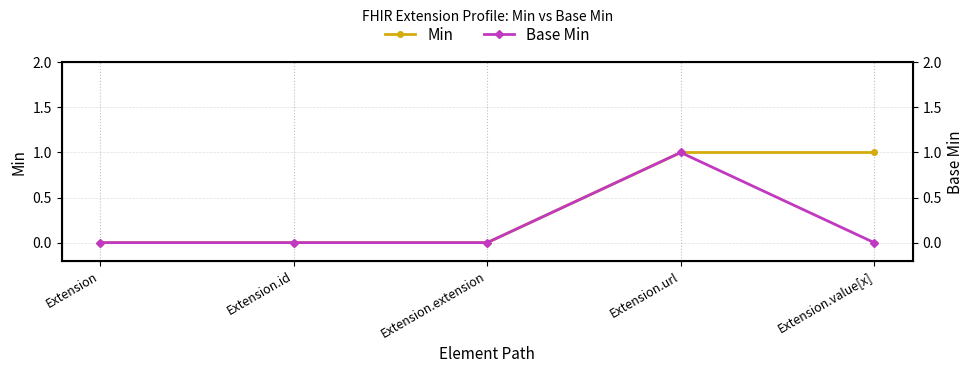

Reading right to left, transcribe all the data shown in this chart.

Min: Extension.value[x]=1	Extension.url=1	Extension.extension=0	Extension.id=0	Extension=0
Base Min: Extension.value[x]=0	Extension.url=1	Extension.extension=0	Extension.id=0	Extension=0